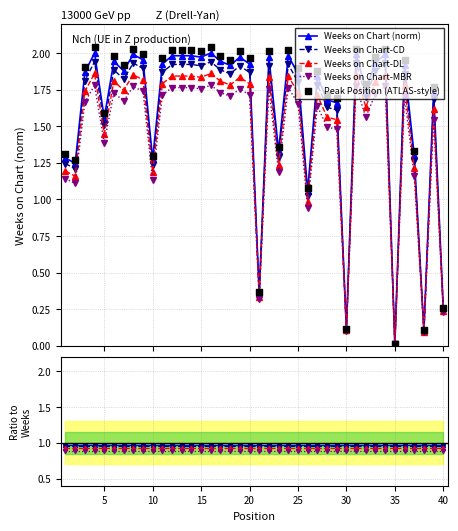

What is the ratio of the value at 30 to the value at 39?

0.1